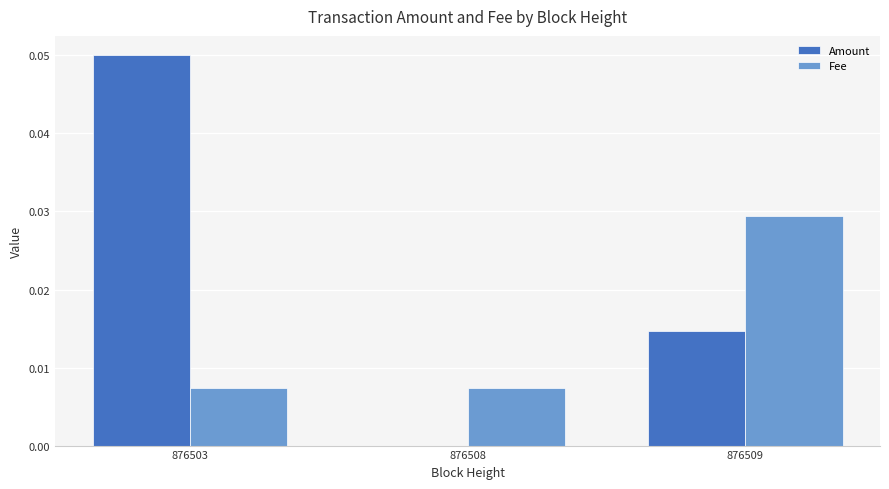

Which category has the highest value in the Fee series?

876509